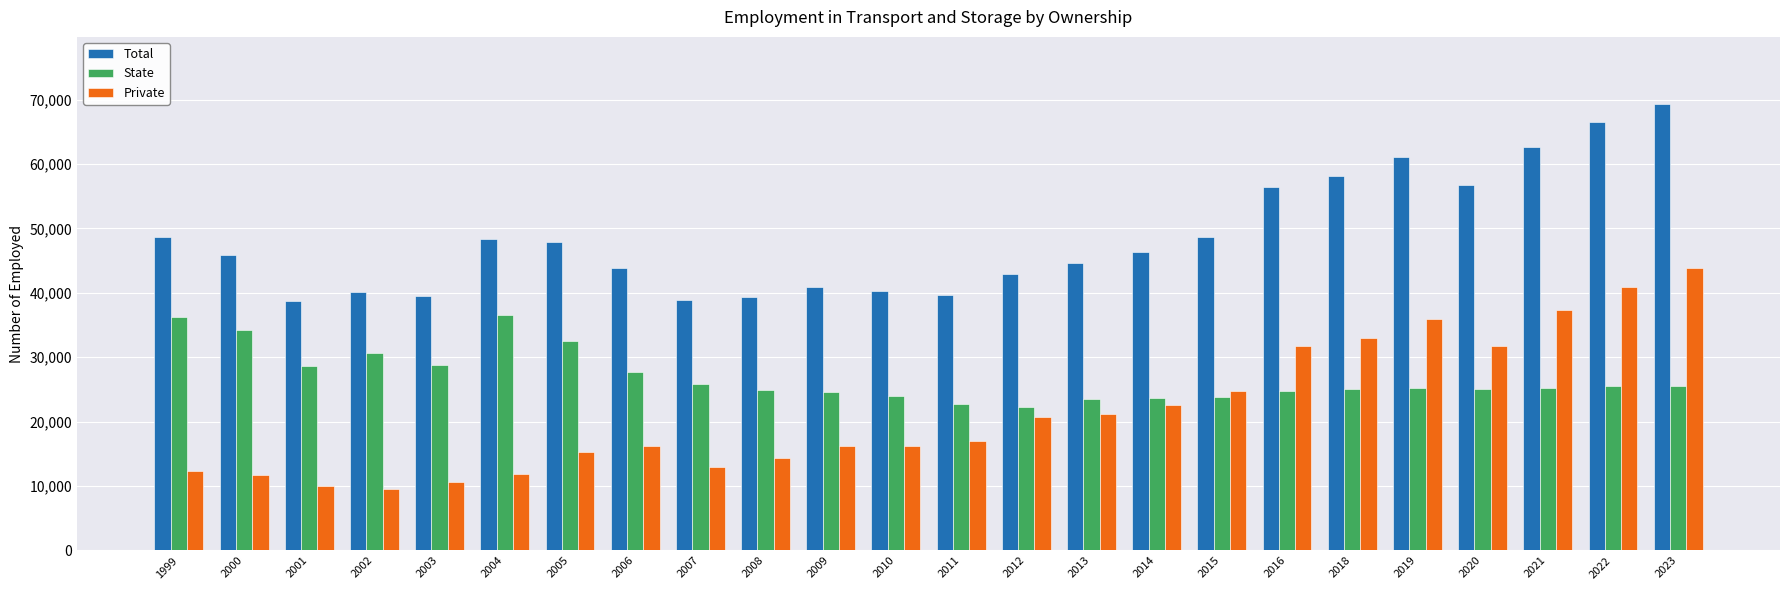

True or false: State has a value of 40843.8 at 2014.

False